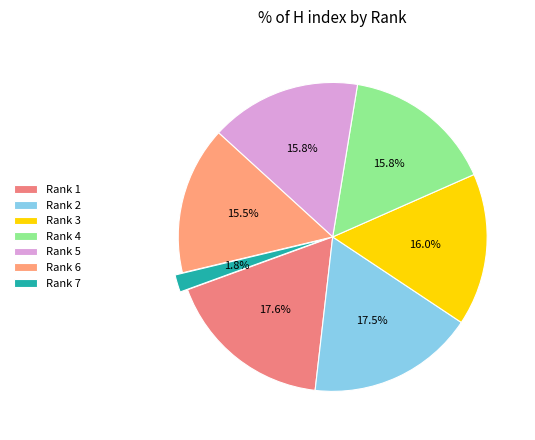

Do Rank 7 and Rank 5 together represent more than half of the pie?

No